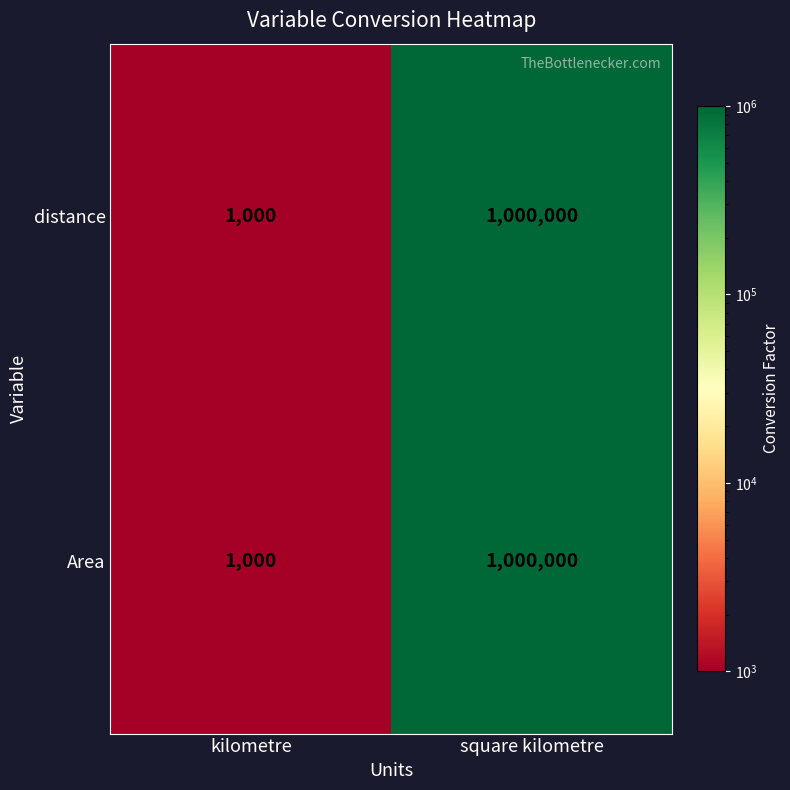

Reading right to left, transcribe all the data shown in this chart.

distance: square kilometre=1000000	kilometre=1000
Area: square kilometre=1000000	kilometre=1000